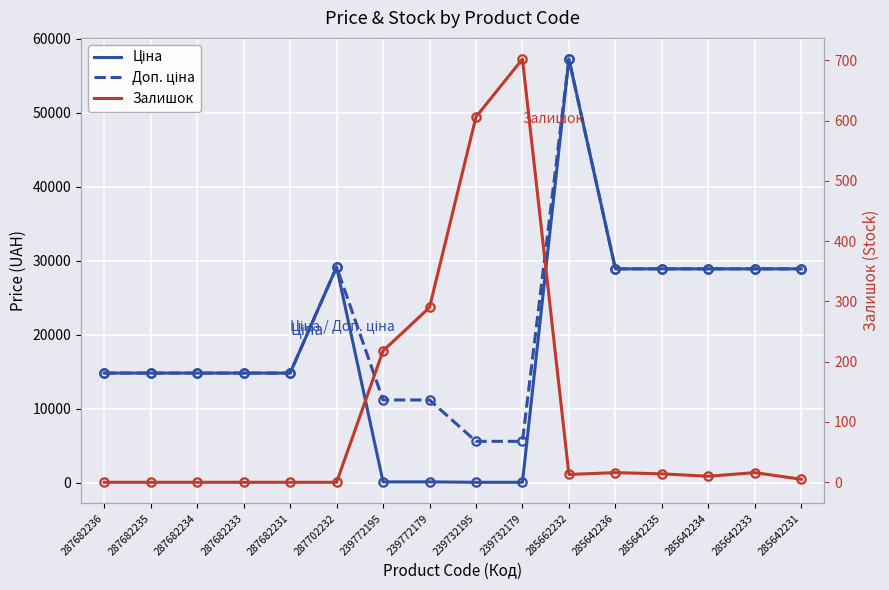

The value of Ціна at 285642234 is 28901.7. True or false?

True